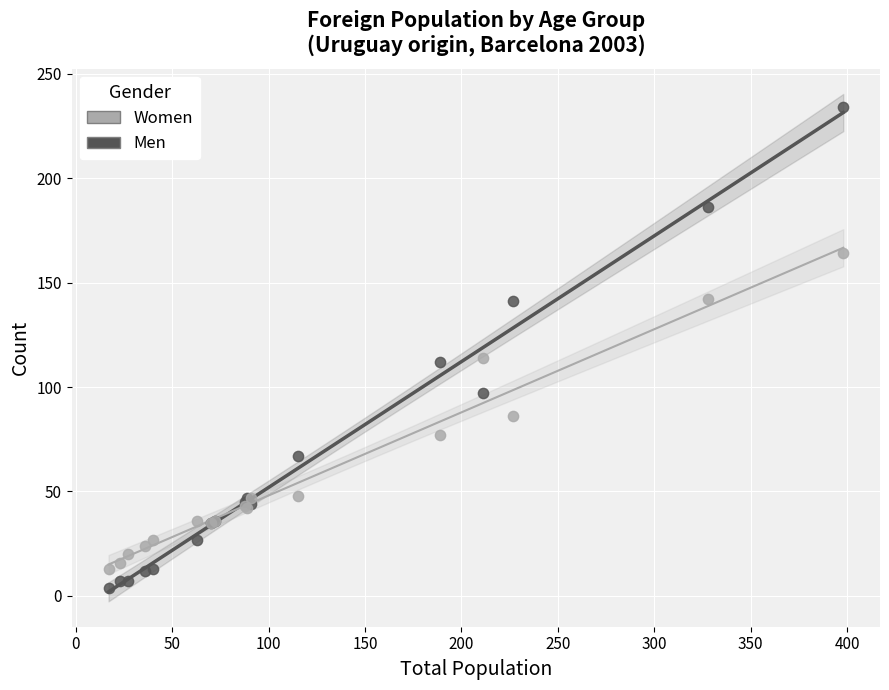

Which series reaches the maximum Y coordinate?

Men